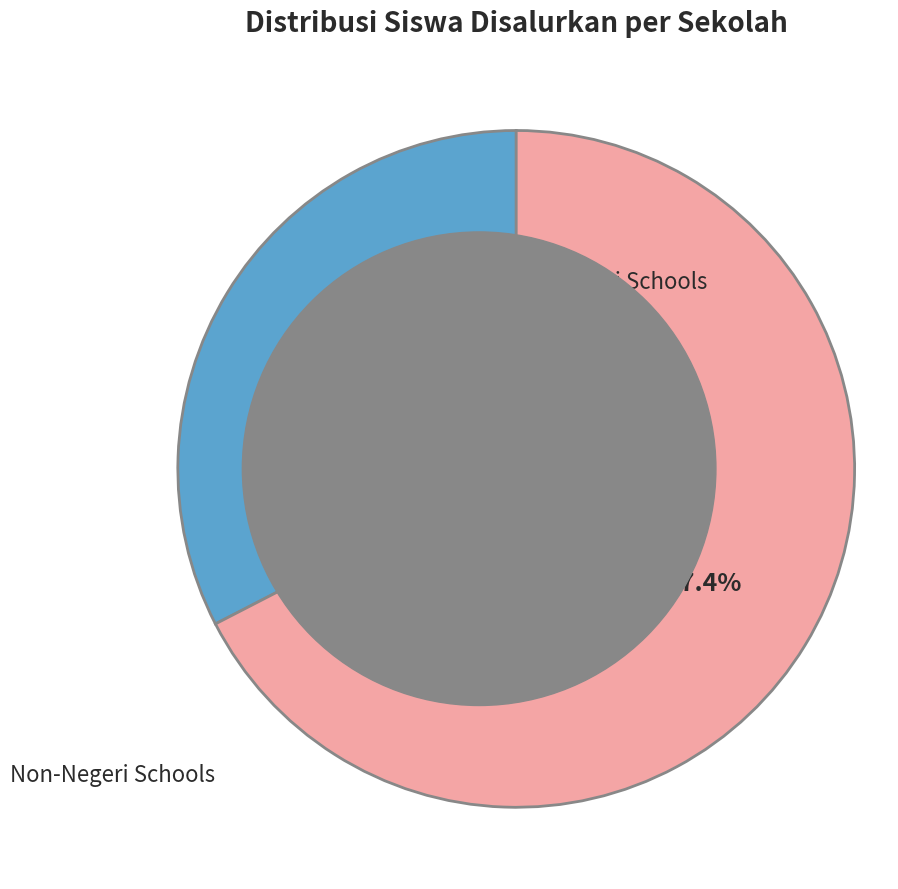

Is there any slice that represents more than half of the pie?

Yes